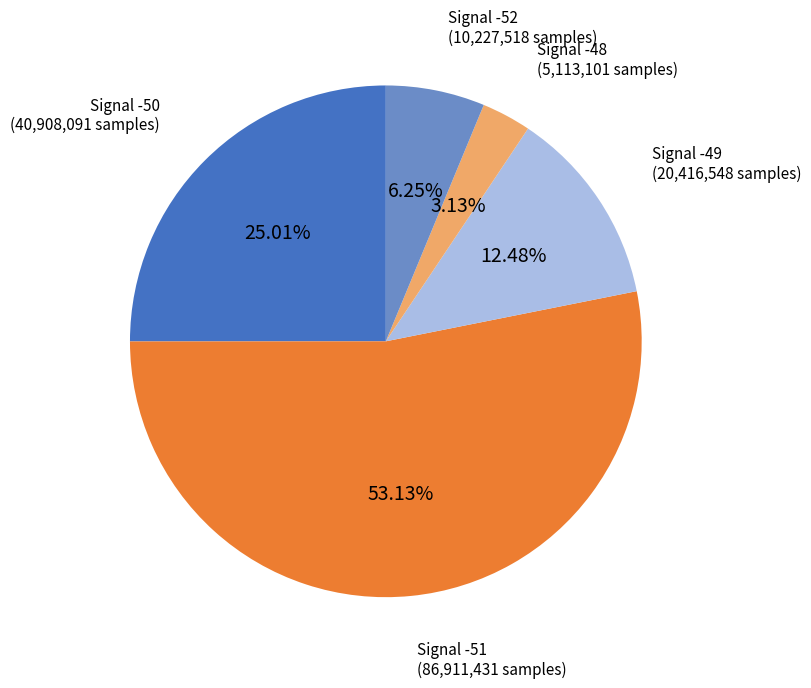

Between Signal -50 and Signal -49, which is larger?

Signal -50